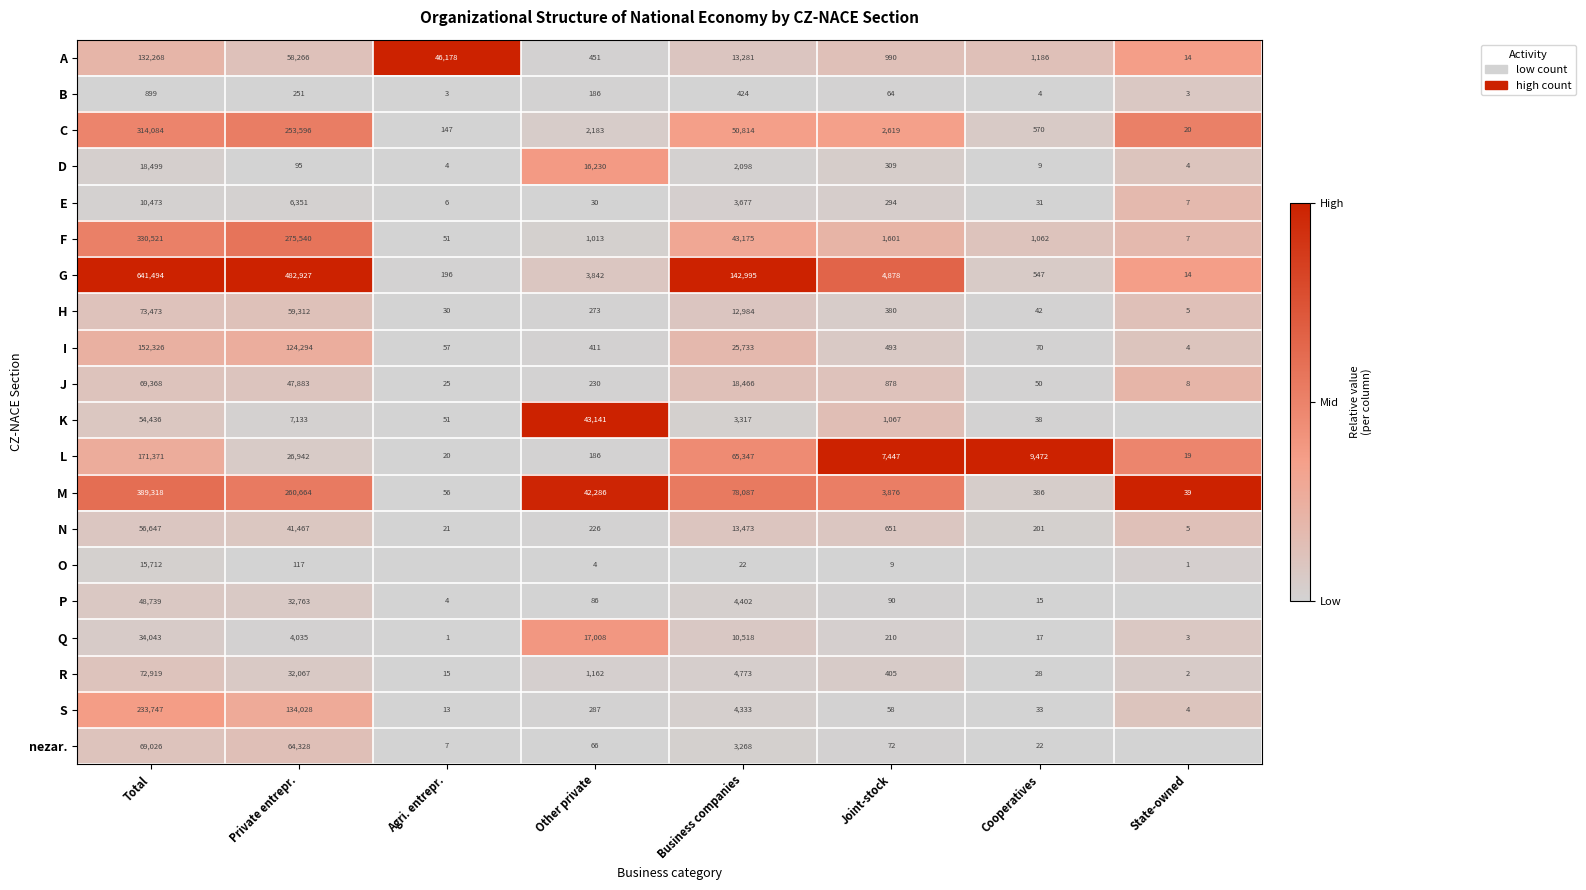

At which label does R reach its minimum?

State-owned